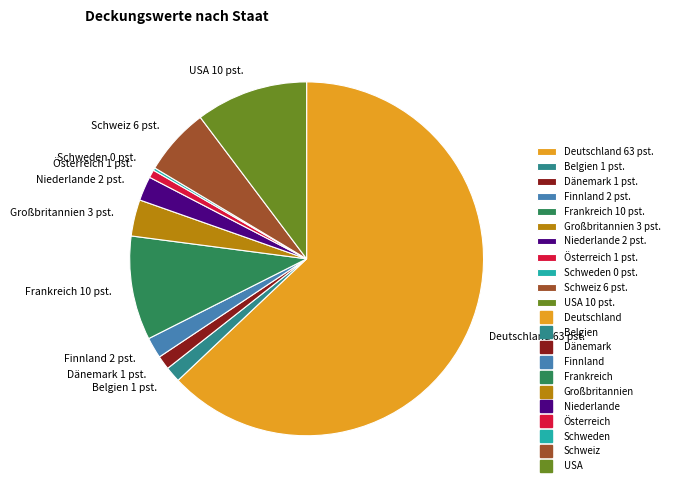

Which category has the biggest portion of the pie?

Deutschland